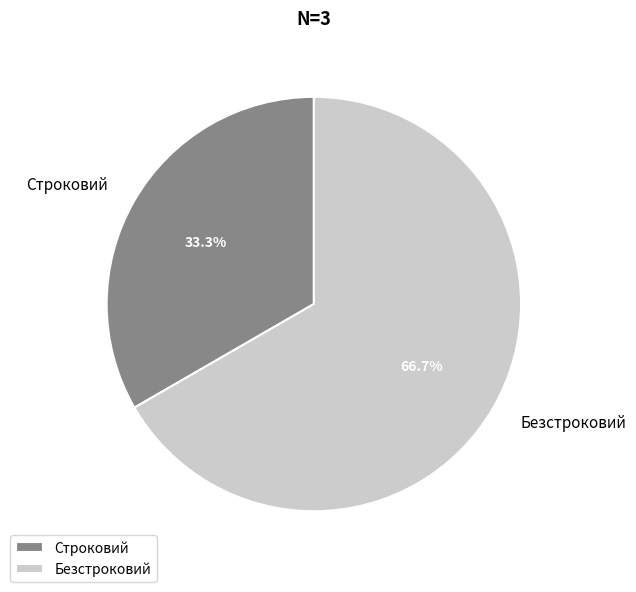

Which category accounts for the majority?

Безстроковий